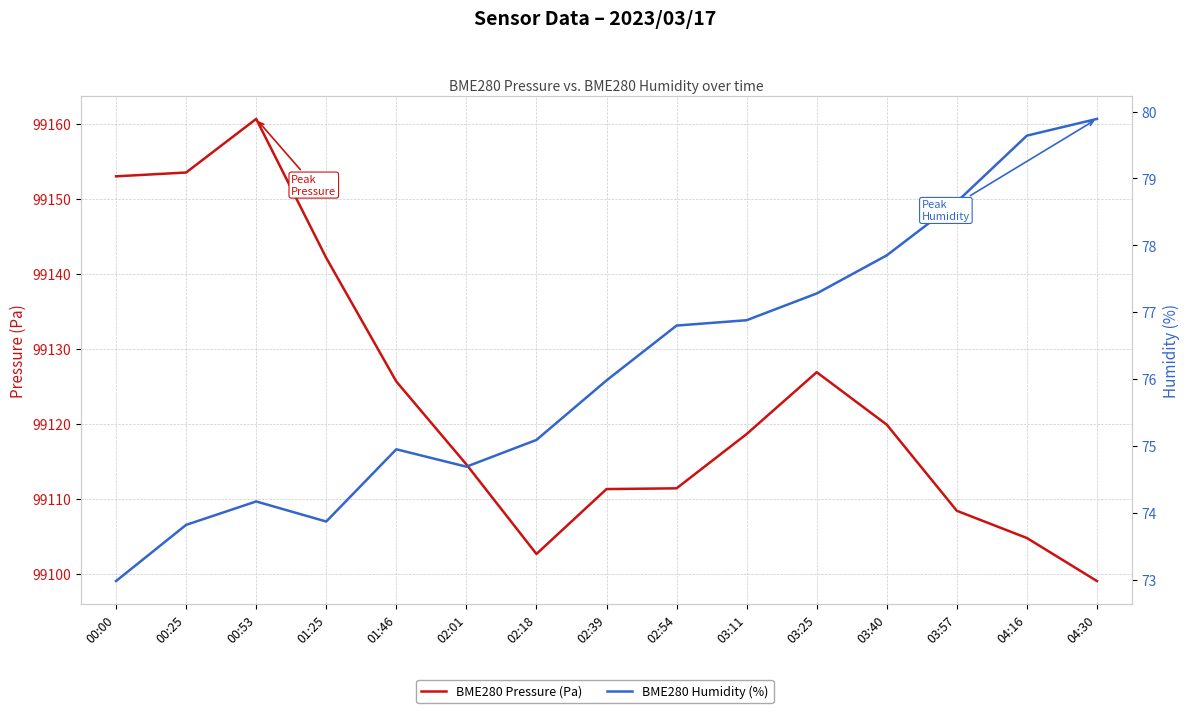

Which series has the largest range (max minus min)?

BME280 Pressure (Pa)